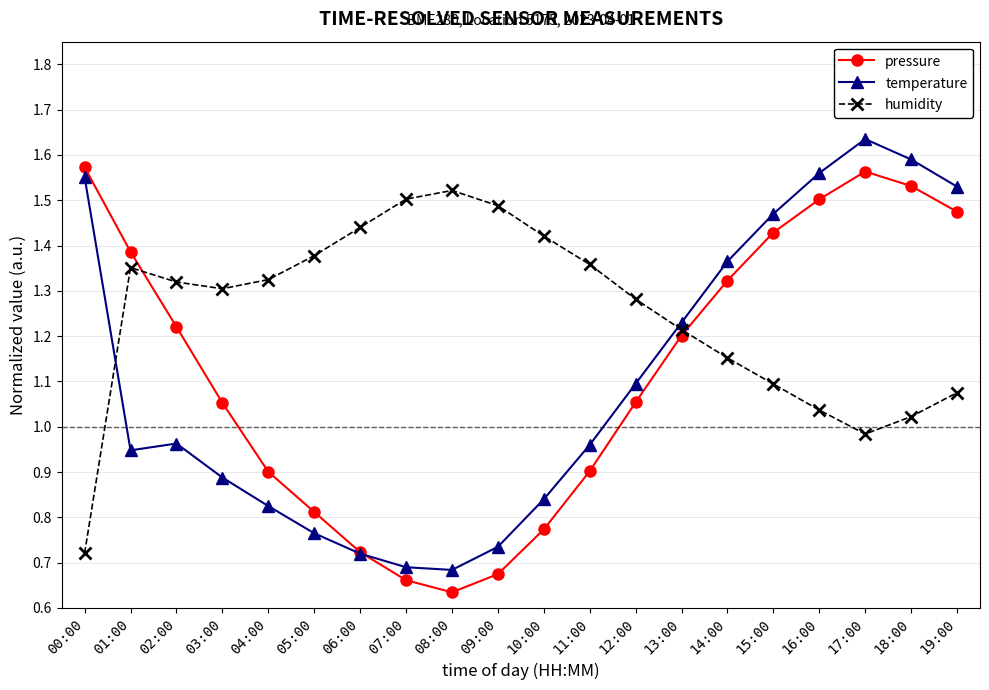

Where does the humidity series first go above 1?

01:00